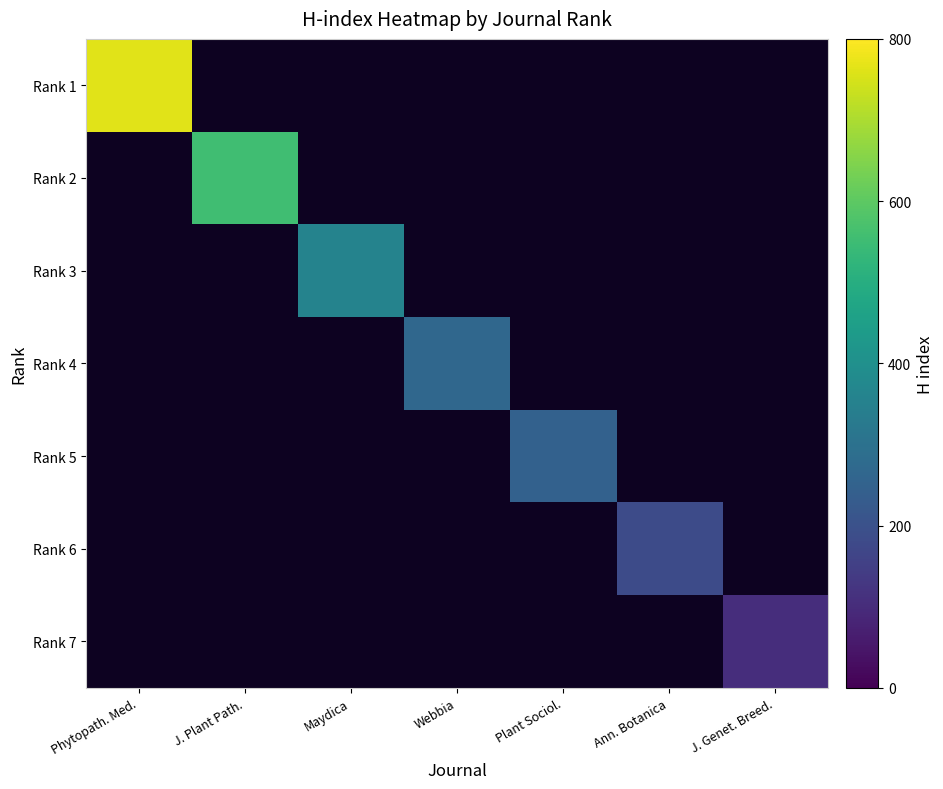

At which category does the chart reach its minimum across all series?

J. Genet. Breed.